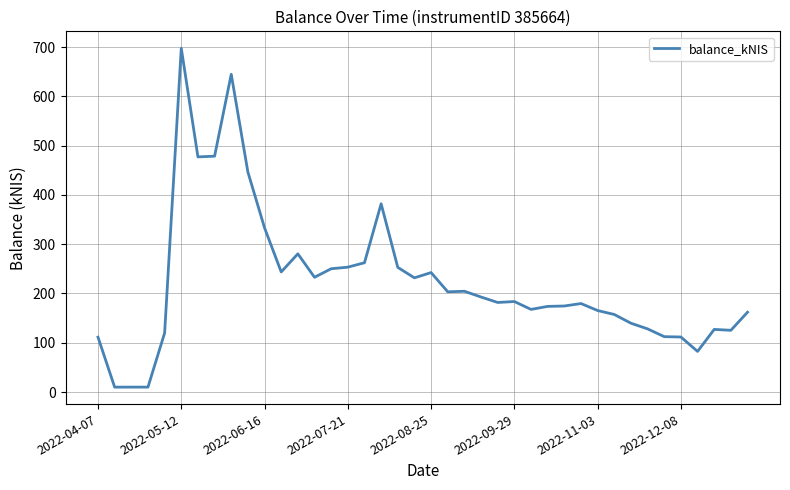

What is the difference between the maximum and second lowest values?

687.4